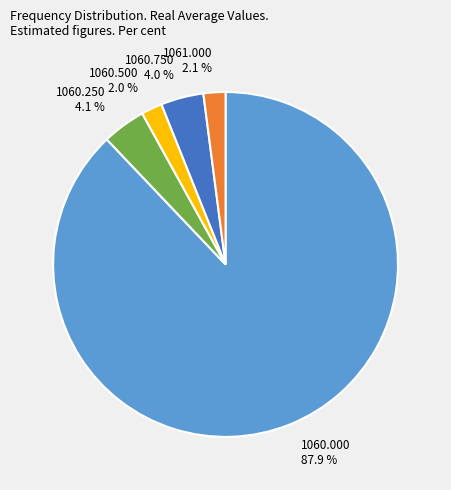

Which category has the biggest portion of the pie?

1060.000